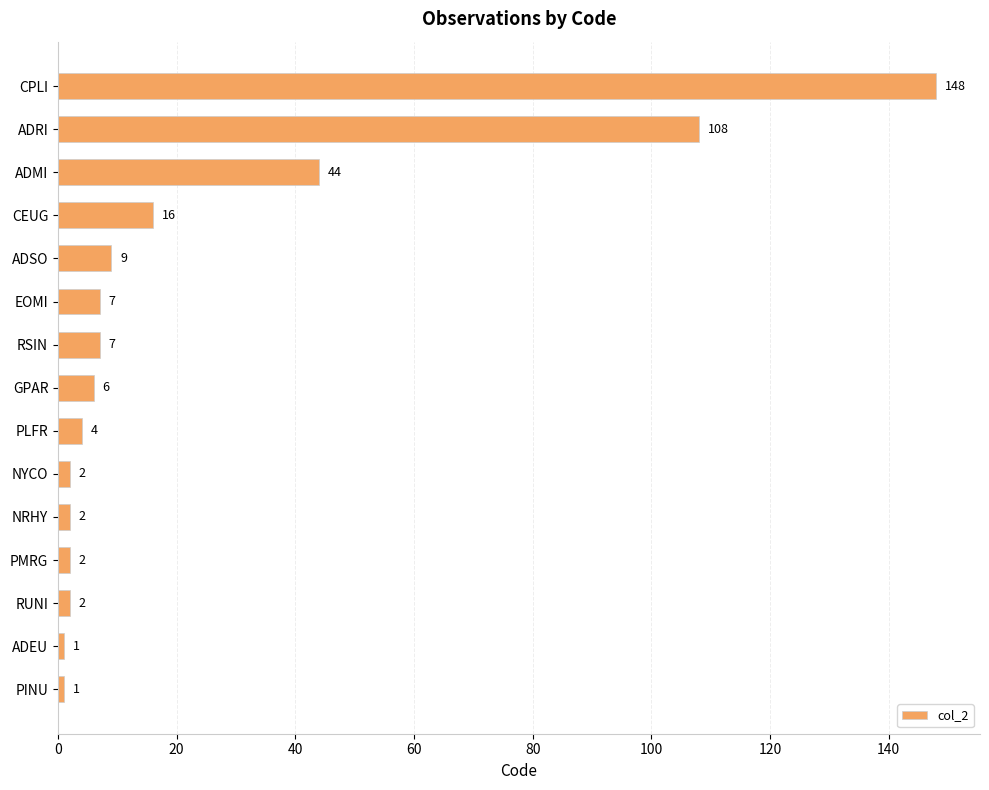

What is the label of the 14th bar from the top?

ADEU